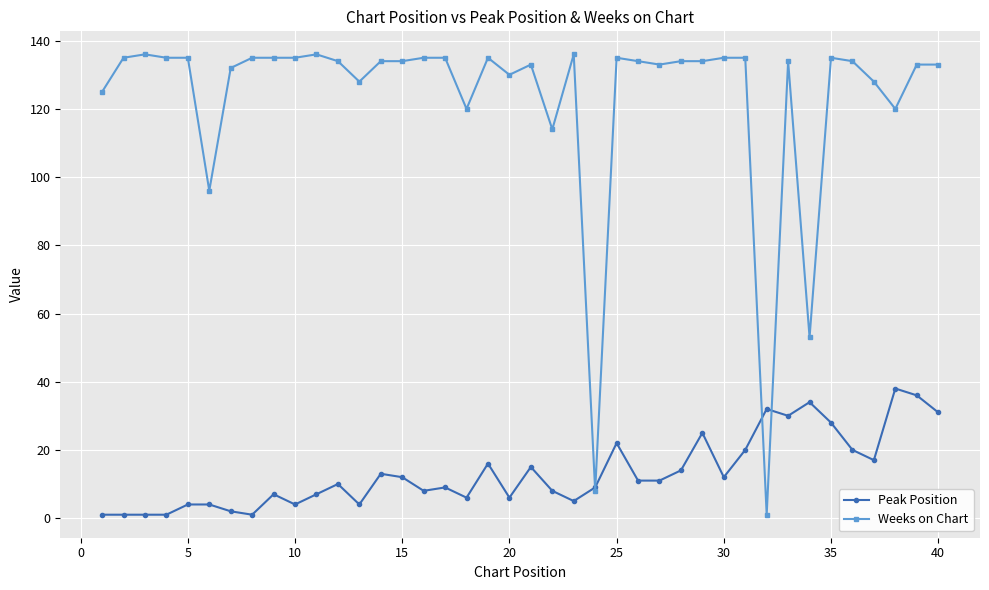

True or false: Peak Position has more than 0 interior local peaks.

True